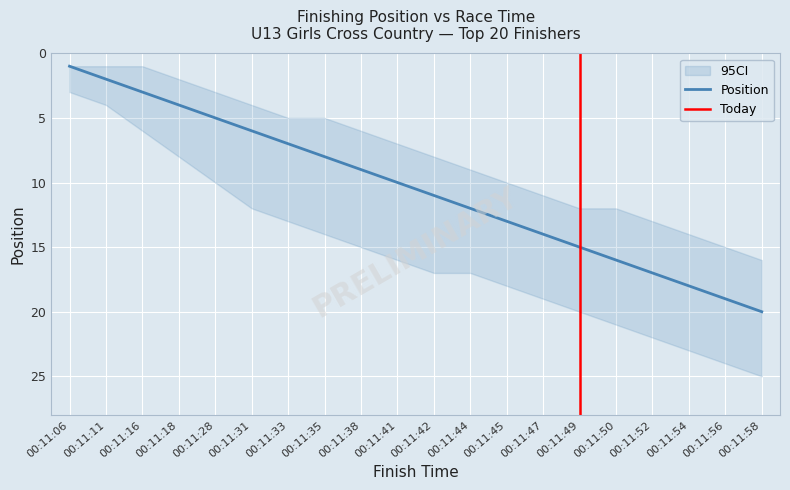

Read the CI_low value at 00:11:56.

15